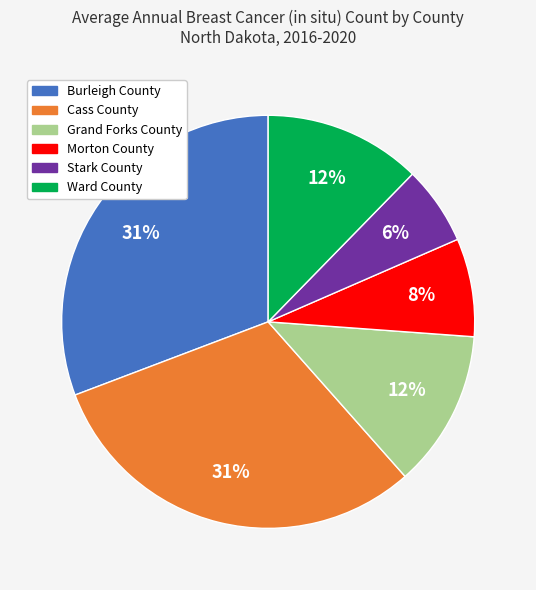

To the nearest percent, what is the difference between the largest and smallest slice percentages?

25%